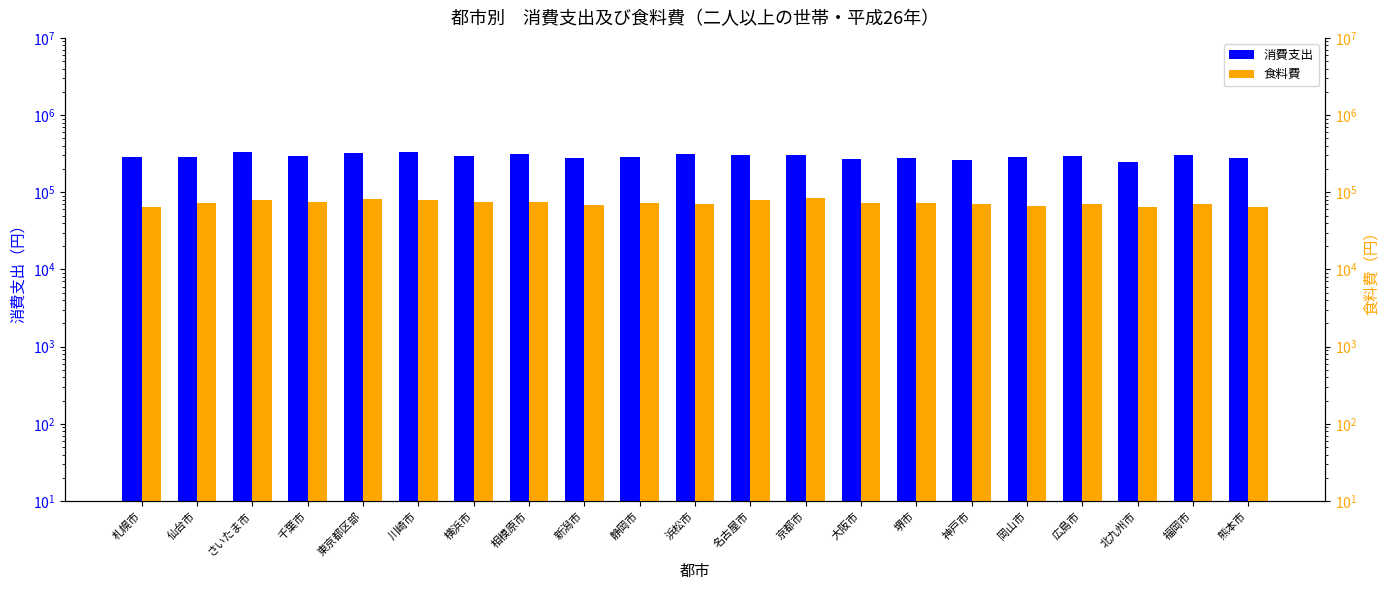

How many bars are there in each group?

2